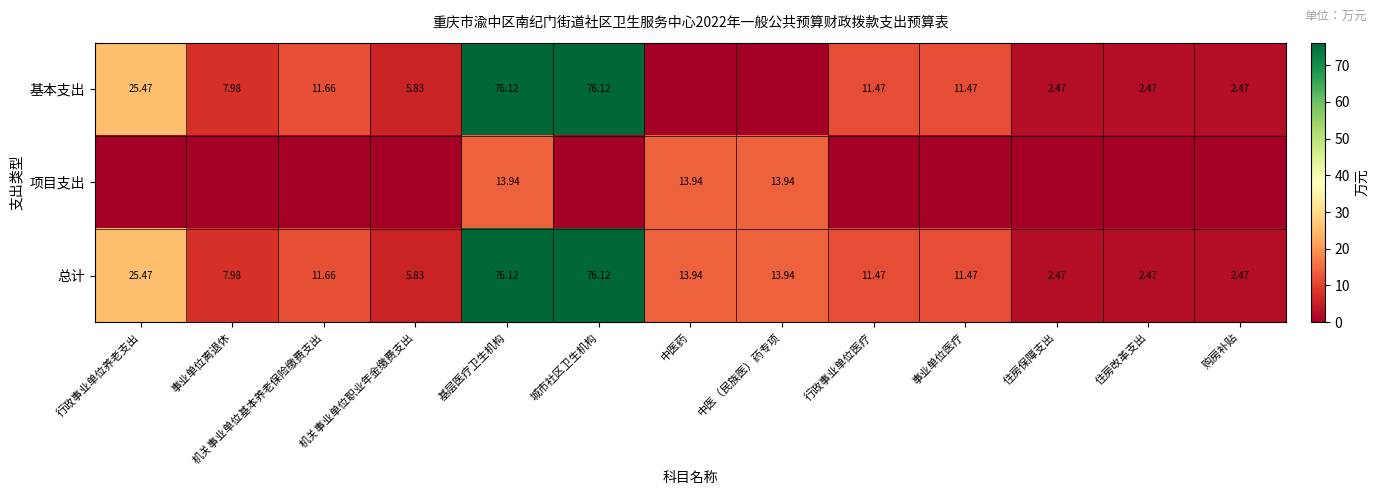

Is the value of 项目支出 at 中医药 greater than the value of 基本支出 at 行政事业单位养老支出?

No